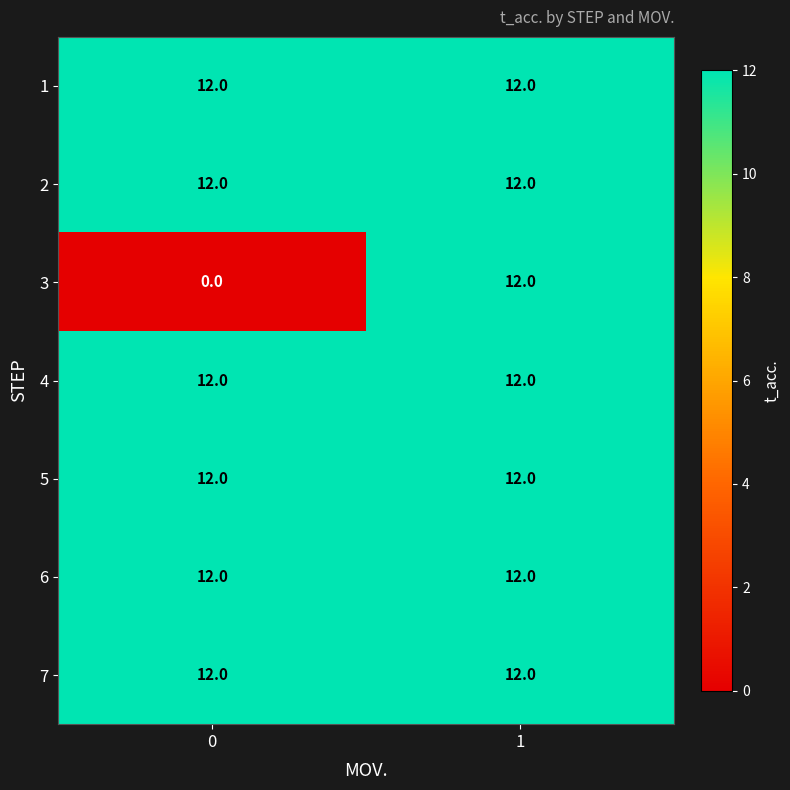

What is the total value across all series at 1?

84